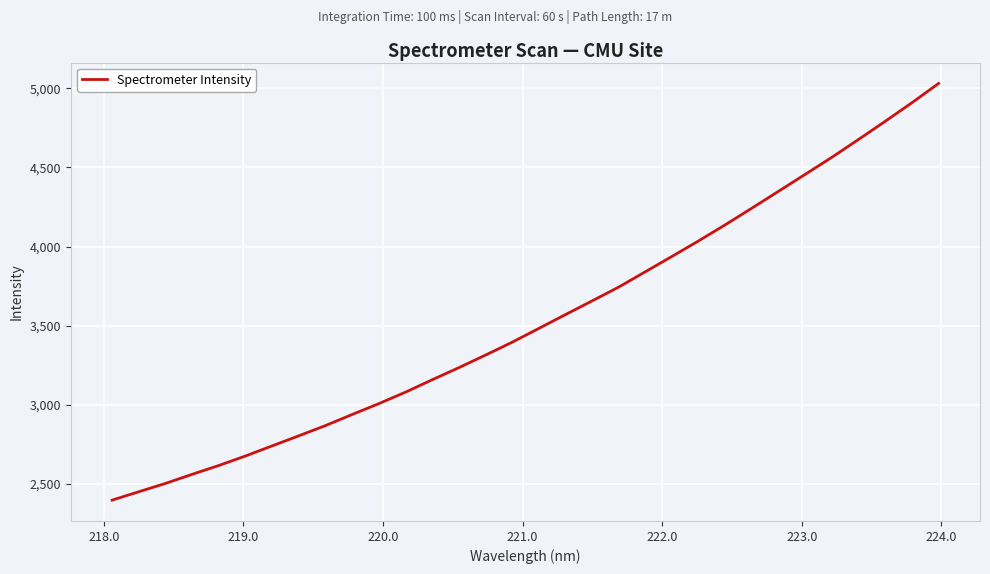

Reading left to right, transcribe all the data shown in this chart.

2396.7	2449.7	2502.4	2559.8	2615.8	2675.9	2739.9	2803.6	2868.4	2938.4	3007.1	3079.7	3158.0	3234.5	3314.0	3395.5	3482.6	3570.2	3656.9	3744.3	3841.4	3938.5	4036.7	4138.5	4243.8	4350.5	4457.4	4565.1	4677.8	4792.2	4909.5	5031.2